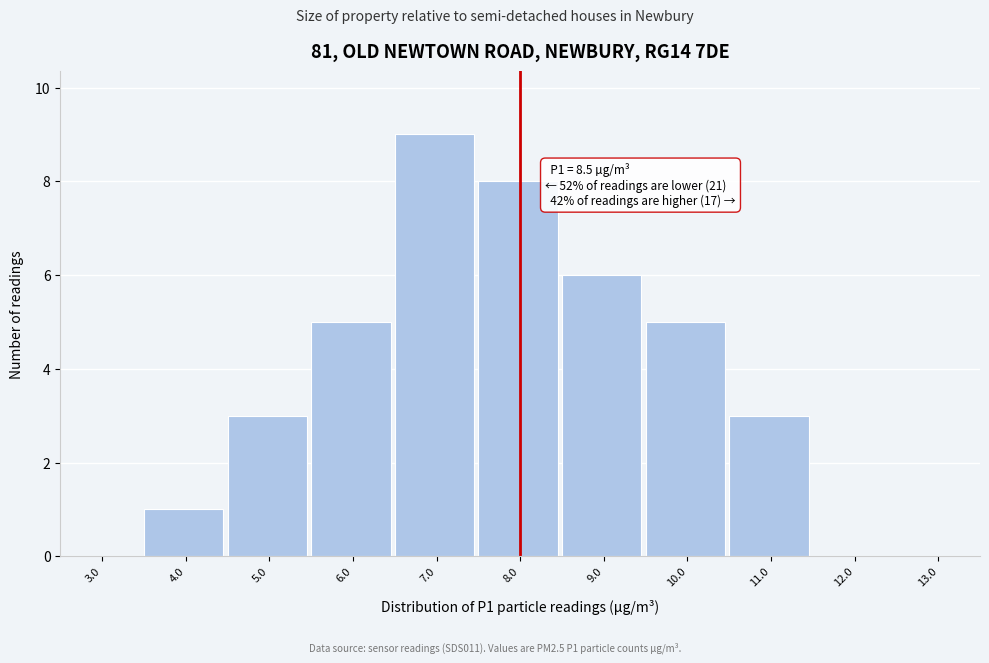

Reading left to right, transcribe all the data shown in this chart.

3.0=0	4.0=1	5.0=3	6.0=5	7.0=9	8.0=8	9.0=6	10.0=5	11.0=3	12.0=0	13.0=0